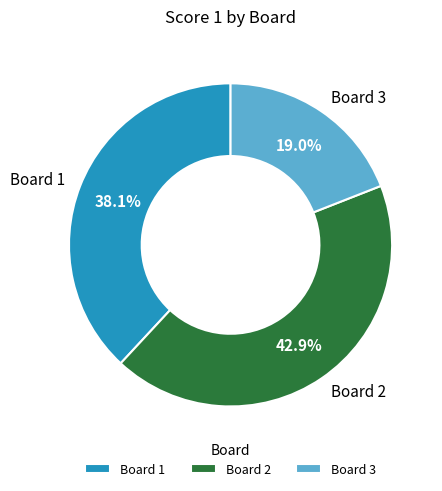

To the nearest percent, what percentage of the pie is Board 1?

38%